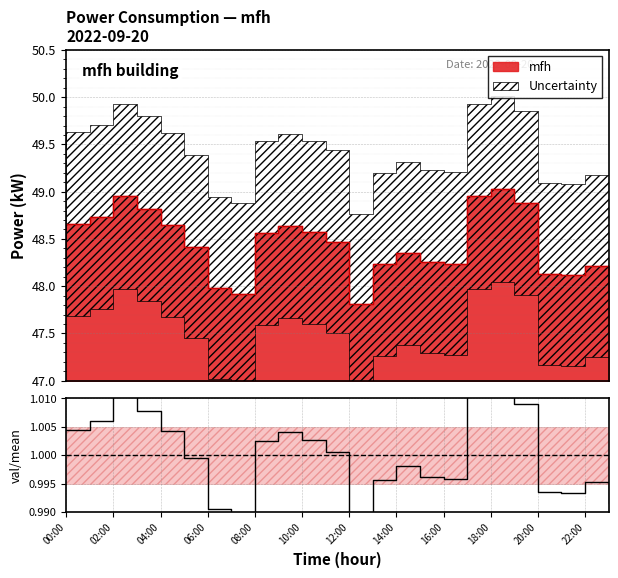

What is the value of the 4th point from the left?

1.0